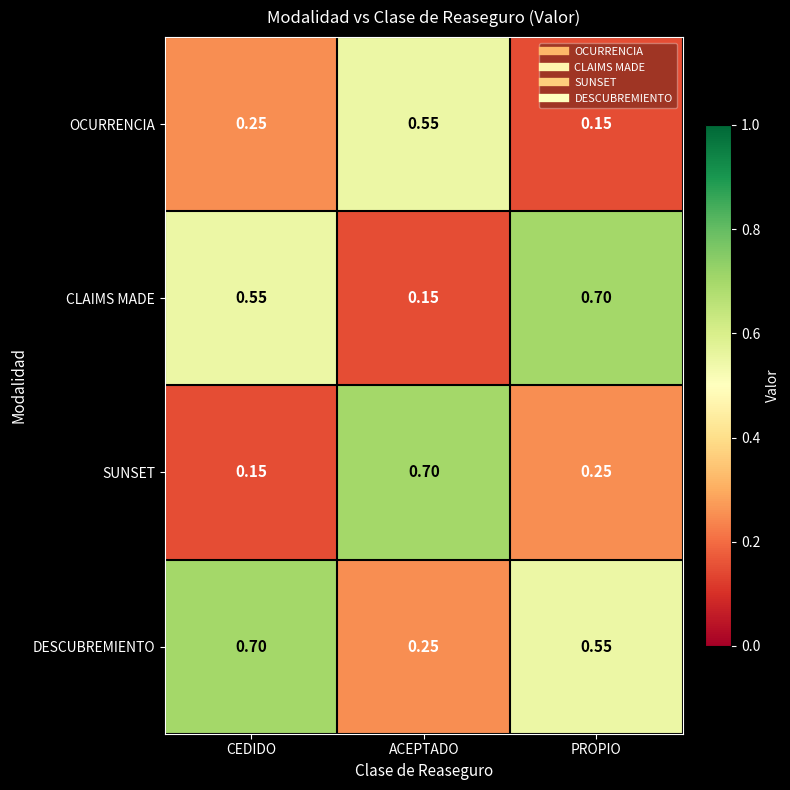

Which series has the largest total across all categories?

DESCUBREMIENTO